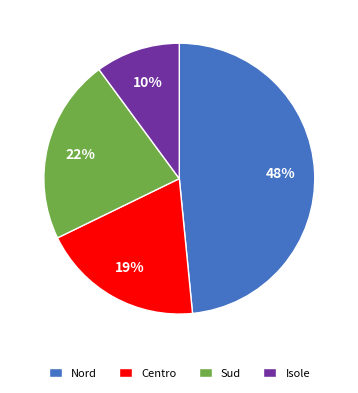

What percentage is the Centro slice, to the nearest percent?

19%